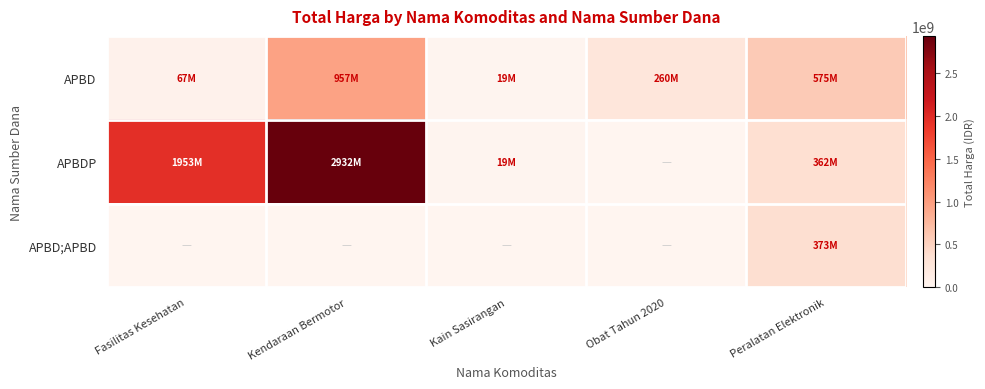

List the series in order of their peak value, lowest first.

APBD;APBD, APBD, APBDP